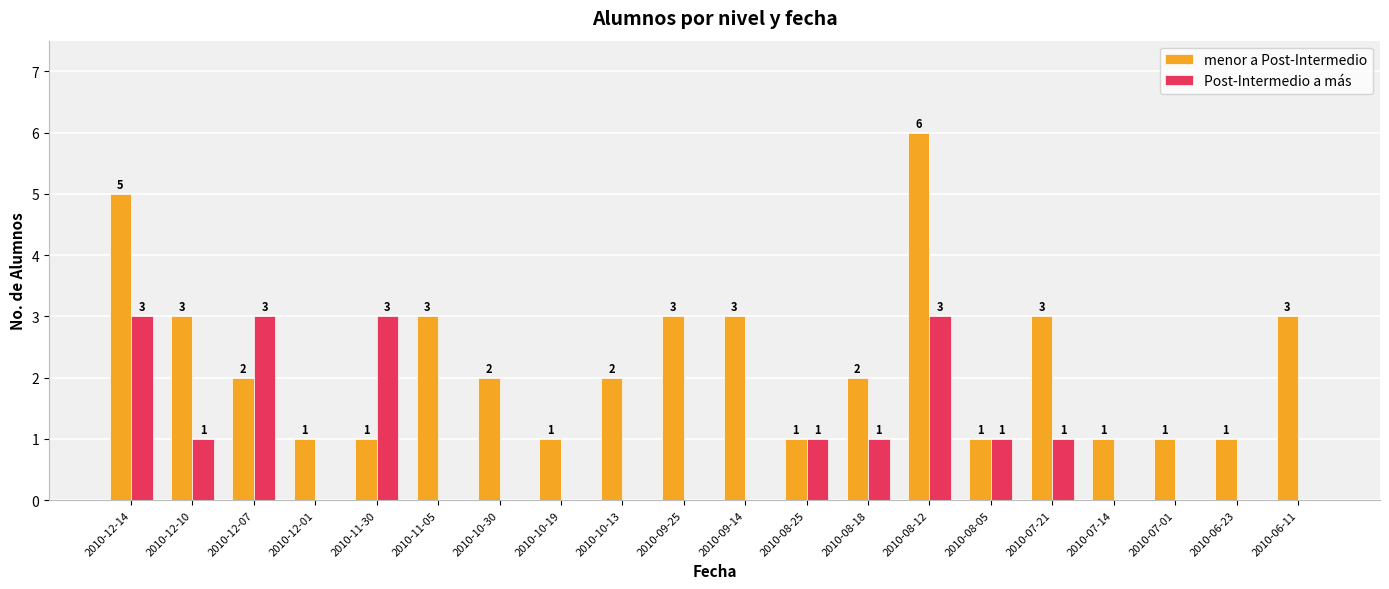

What is the sum of the Post-Intermedio a más values at 2010-09-25 and 2010-12-14?

3